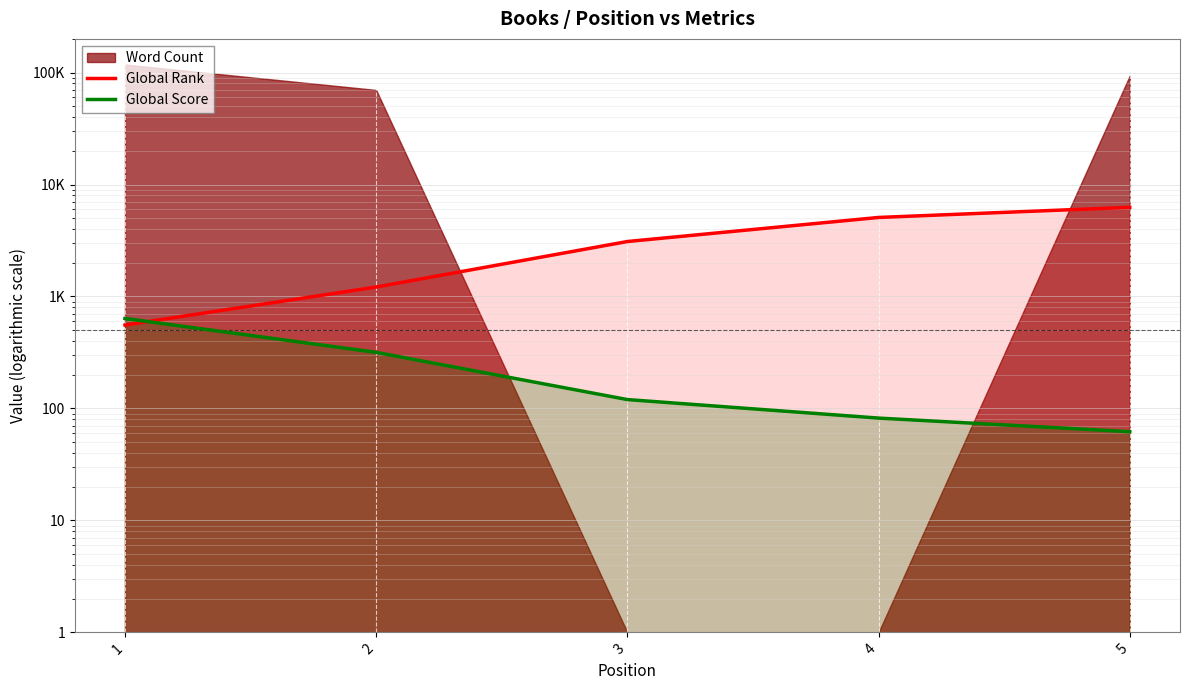

Which series has the widest spread of values?

Global Rank